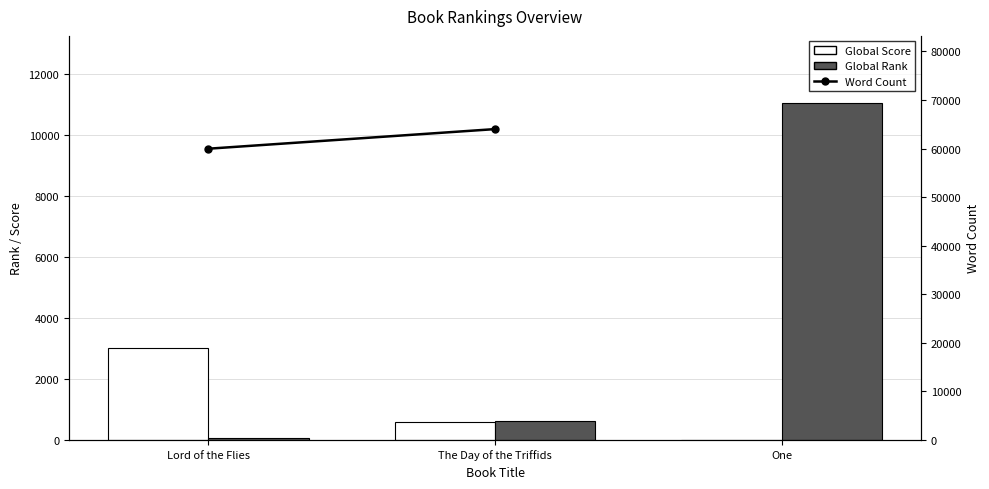

What is the label of the 1st bar from the right?

One